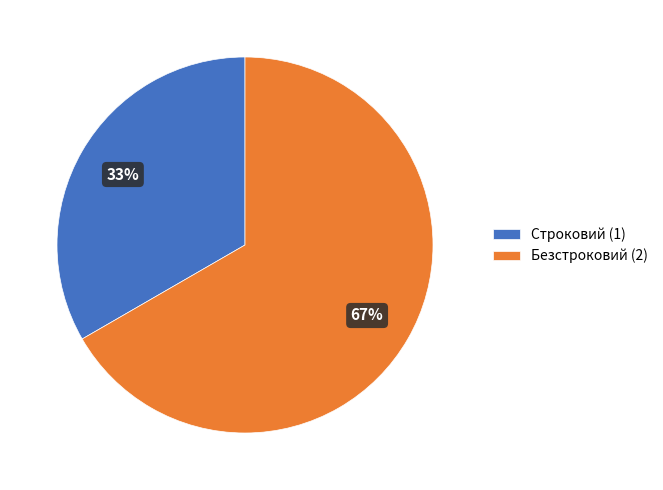

Is Строковий the majority of the pie?

No